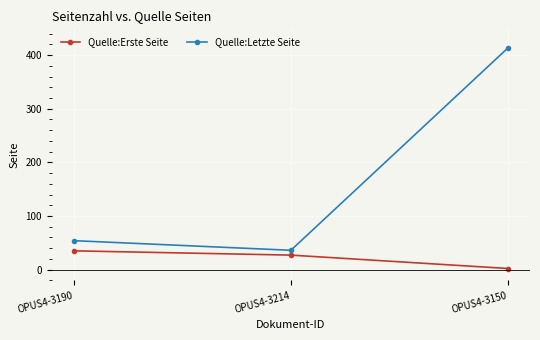

What value does the Quelle:Letzte Seite series have at OPUS4-3150?

414